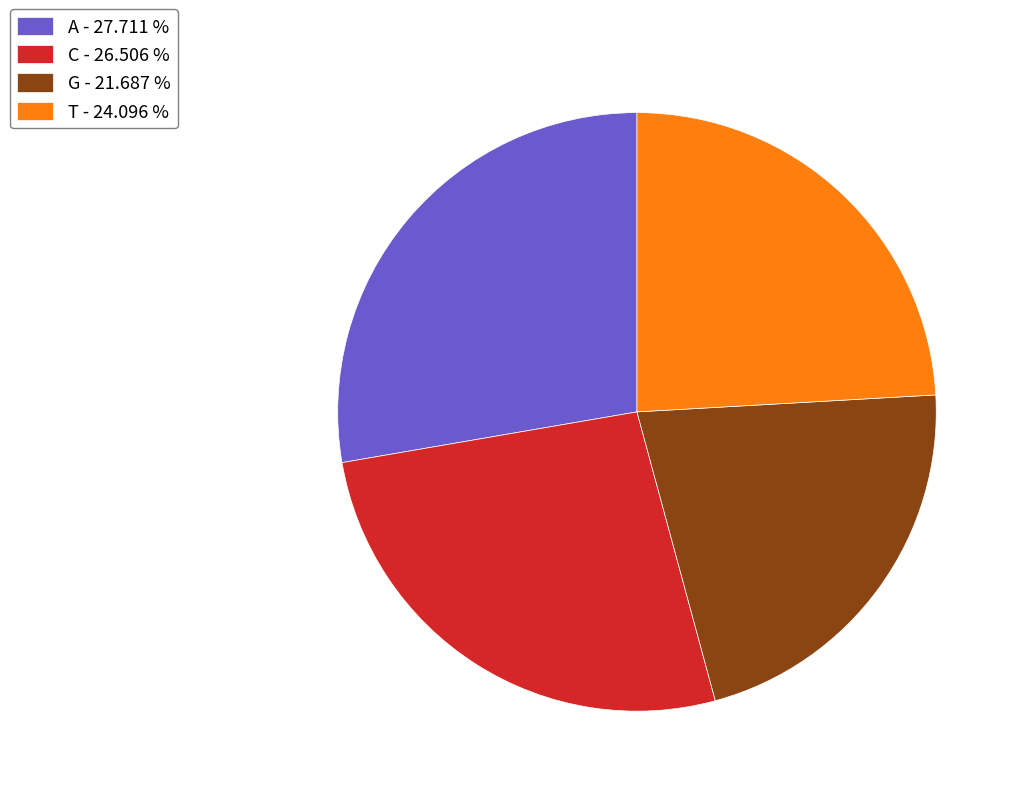

True or false: A accounts for 38% of the total.

False